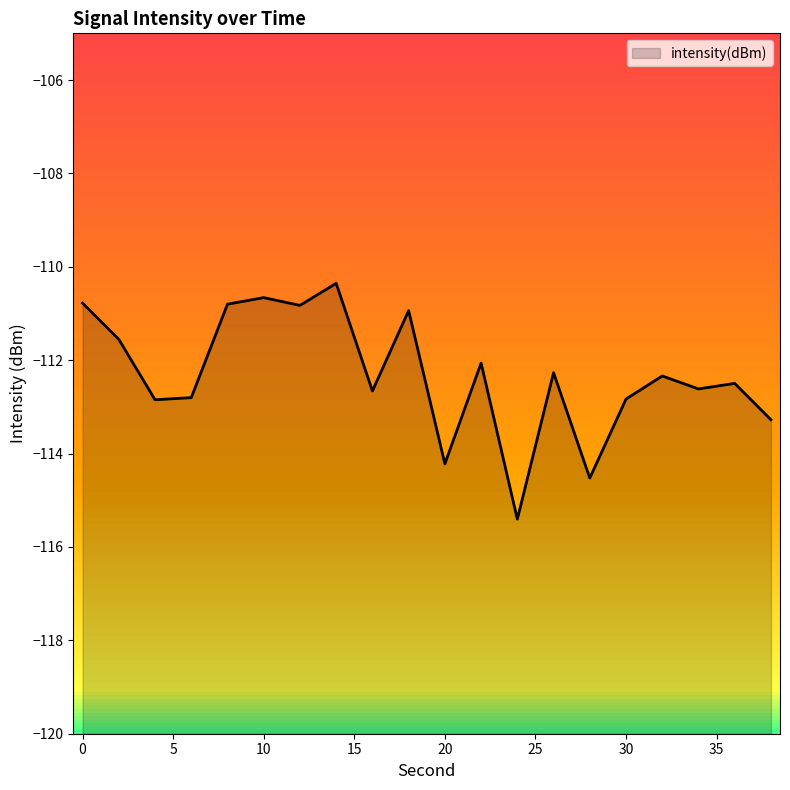

How many lines are shown in the chart?

1